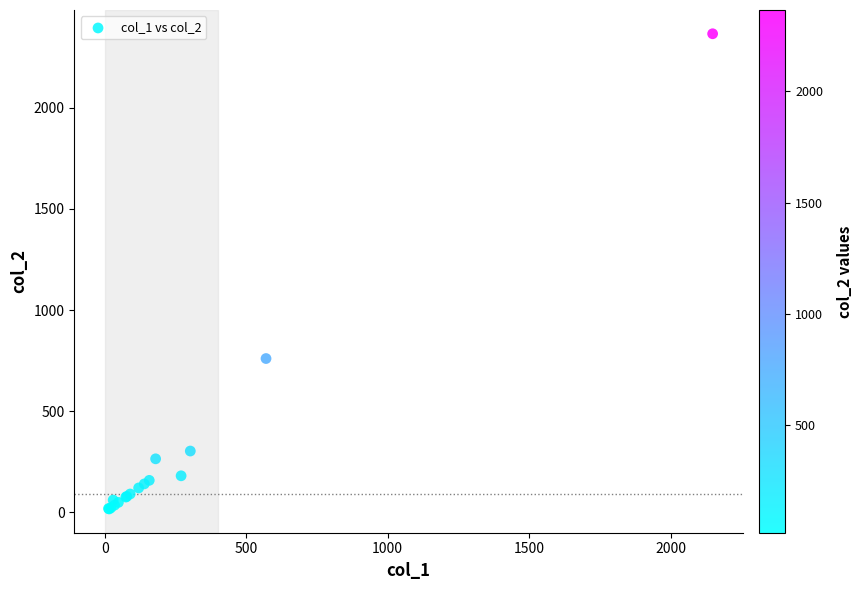

What Y value in the scatter plot is closest to 1191?

760.0